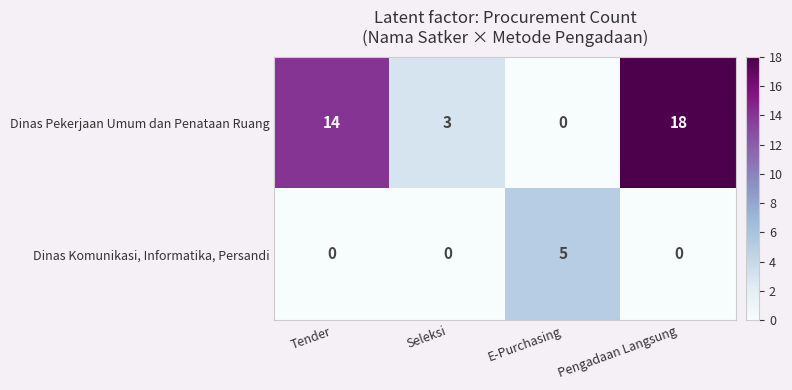

Count the Dinas Komunikasi, Informatika, Persandi values in the range 0 to 5.

4